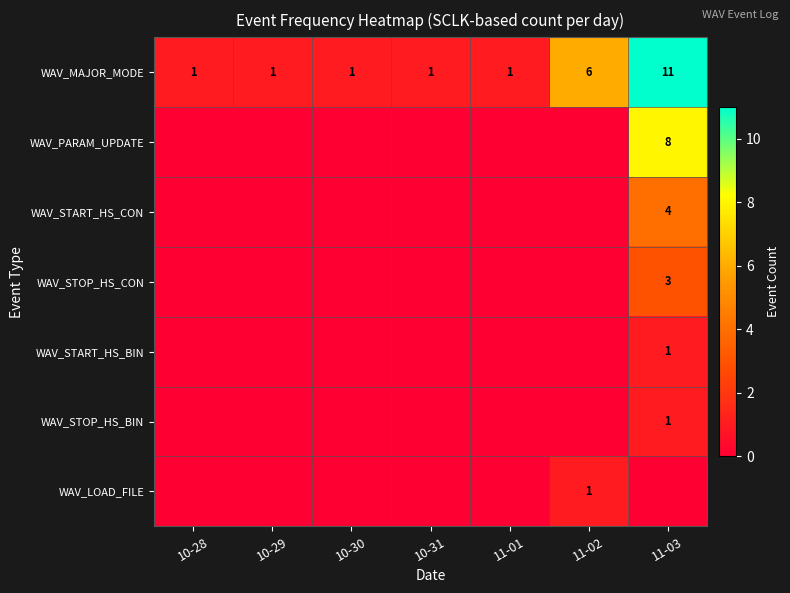

How many WAV_MAJOR_MODE values are between 1 and 6?

6